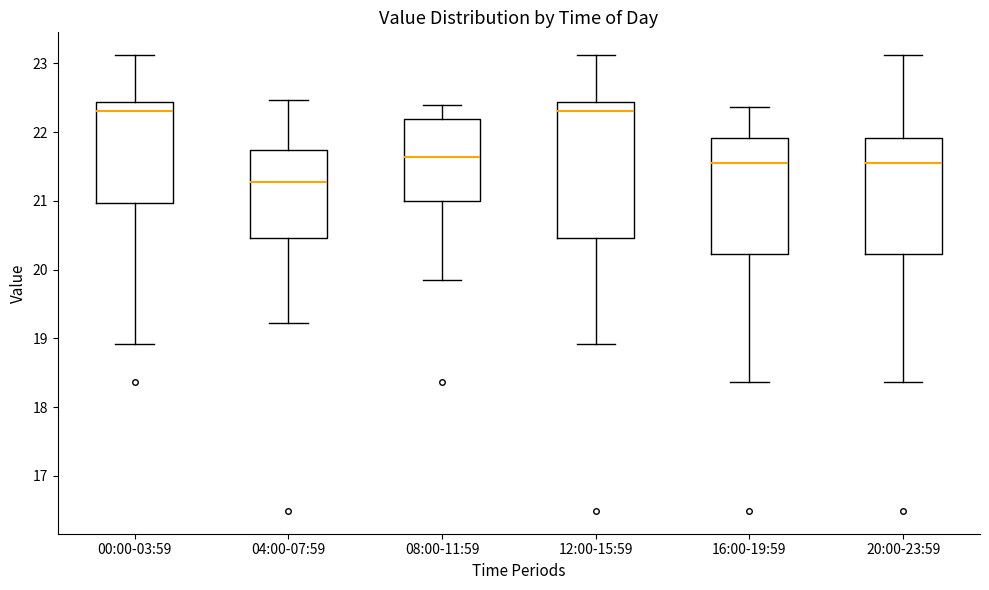

Reading left to right, read every box against the y-axis: the position of its median line, the range the box covers, and the ends of its whiskers. The values are not printed on the chart, so give them approximately, as read against the axis.

00:00-03:59: median 22.3, box 21.0 to 22.4, whiskers 18.9 to 23.1
04:00-07:59: median 21.3, box 20.5 to 21.7, whiskers 19.2 to 22.5
08:00-11:59: median 21.6, box 21.0 to 22.2, whiskers 19.9 to 22.4
12:00-15:59: median 22.3, box 20.5 to 22.4, whiskers 18.9 to 23.1
16:00-19:59: median 21.6, box 20.2 to 21.9, whiskers 18.4 to 22.4
20:00-23:59: median 21.6, box 20.2 to 21.9, whiskers 18.4 to 23.1